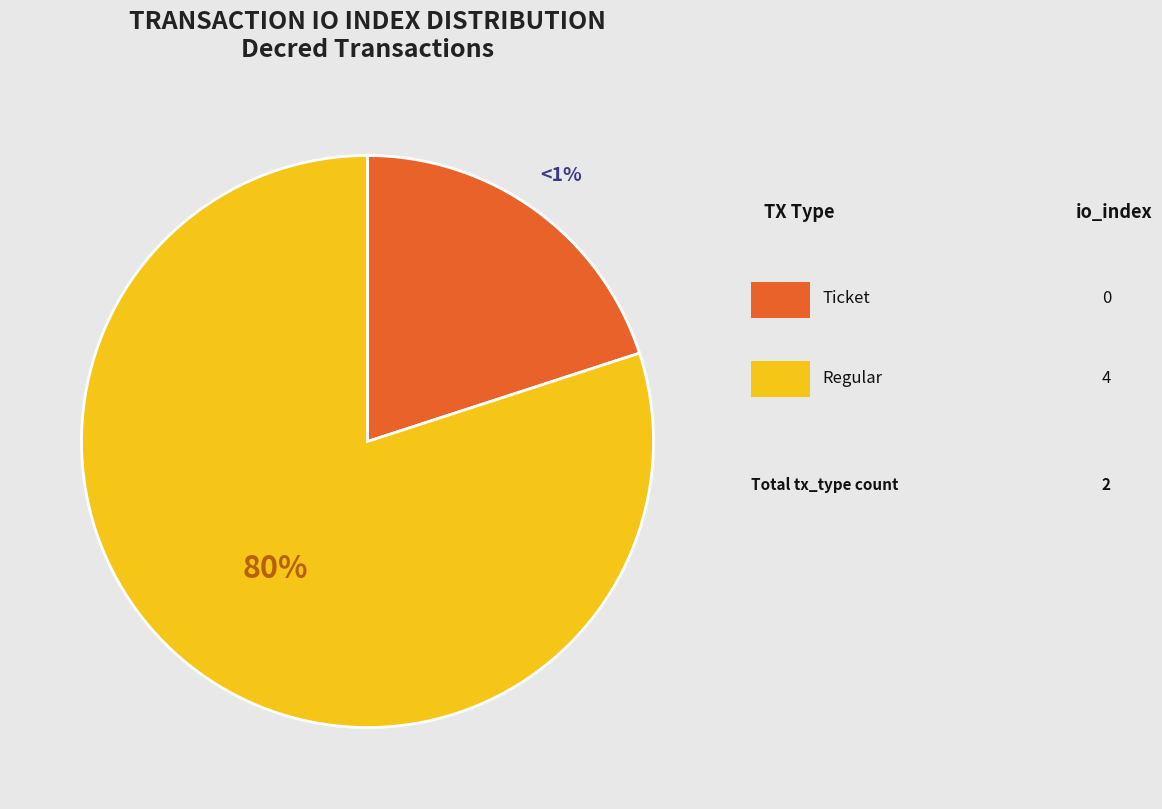

Is the sum of Ticket and Regular greater than half?

Yes